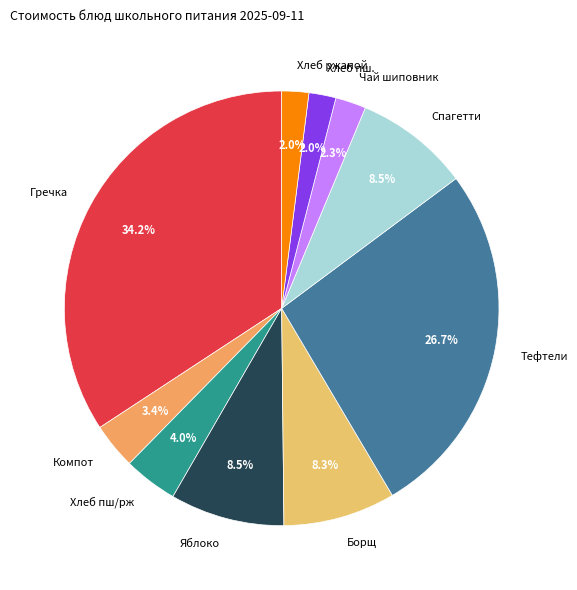

Is there any slice that represents more than half of the pie?

No